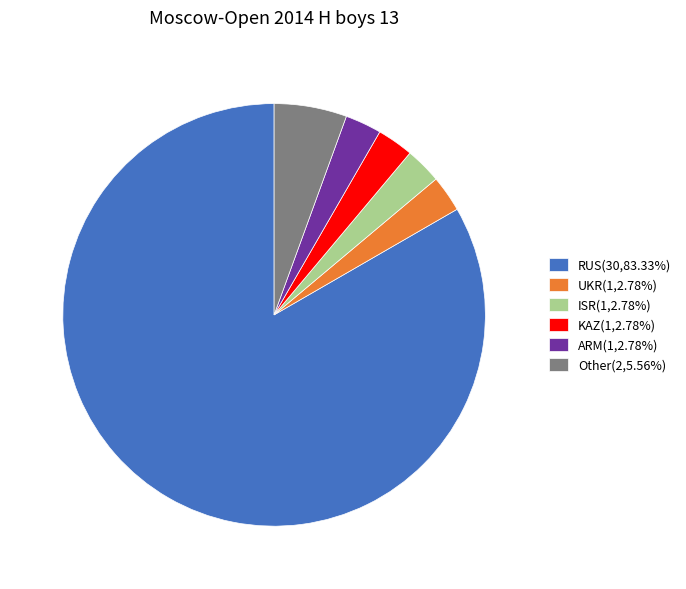

Is ARM(1,2.78%) the majority of the pie?

No